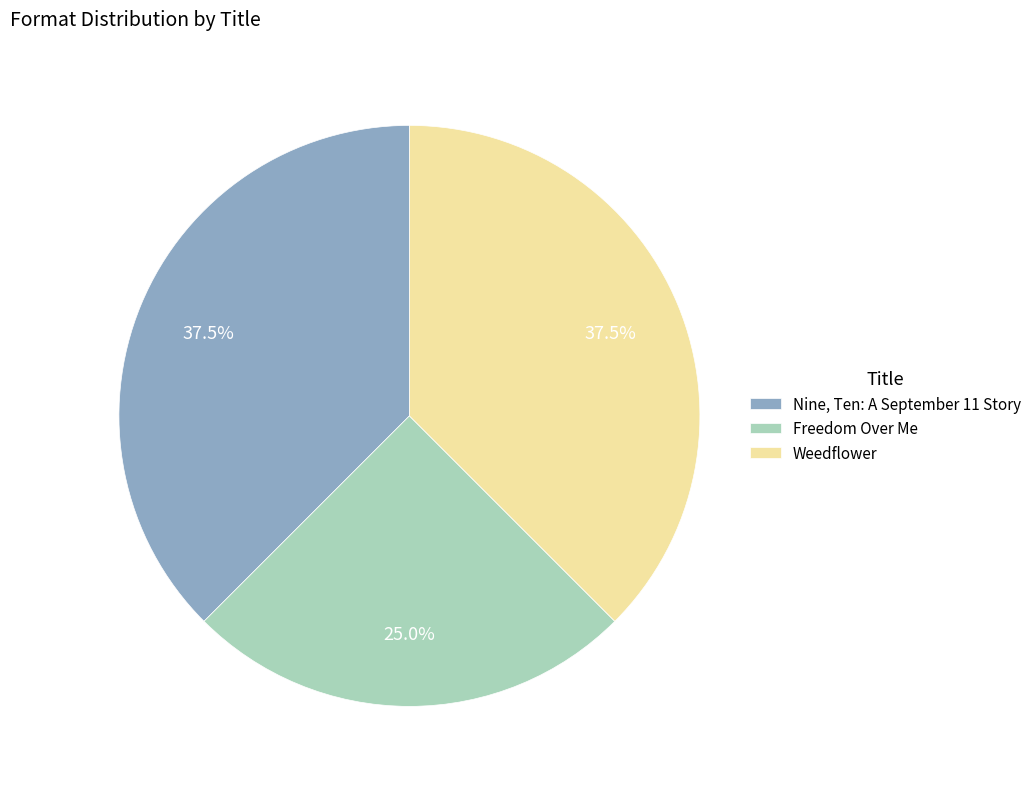

True or false: Freedom Over Me accounts for 25% of the total.

True